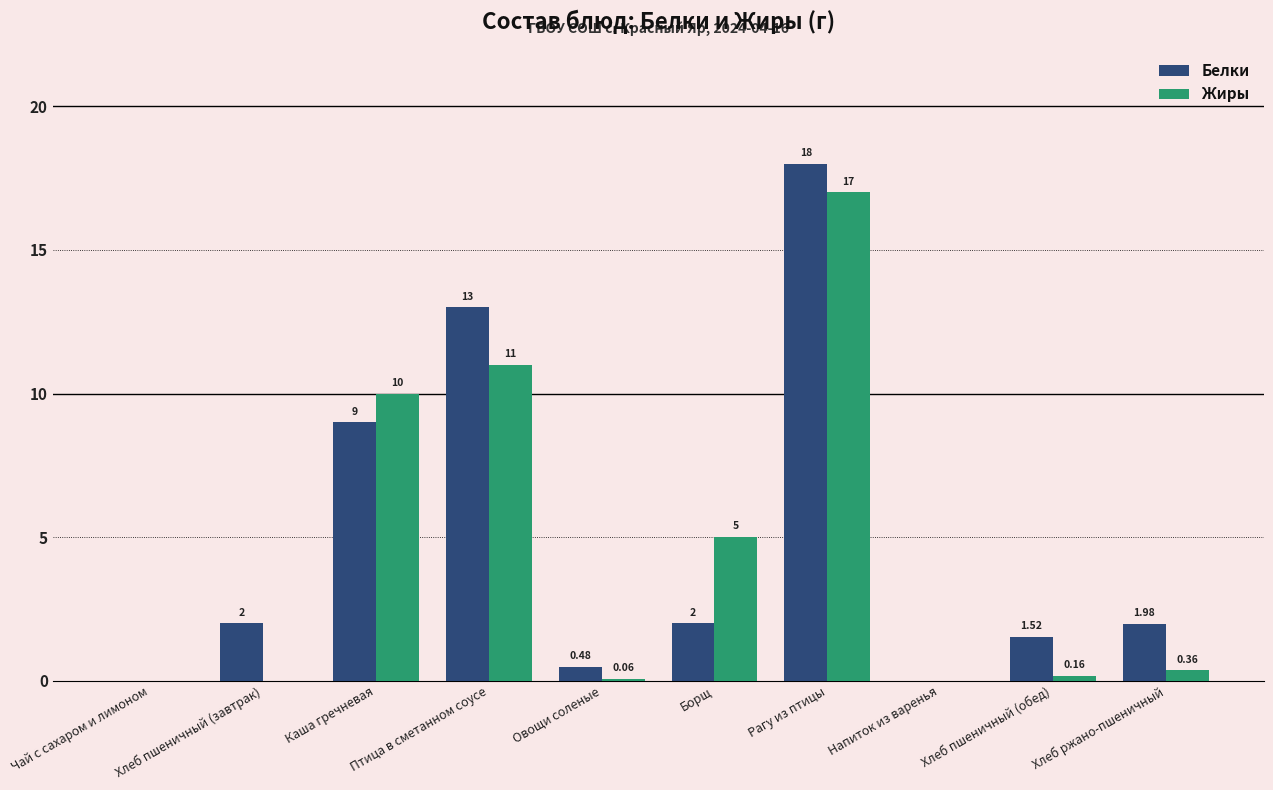

The value of Белки at Птица в сметанном соусе is 13.0. True or false?

True